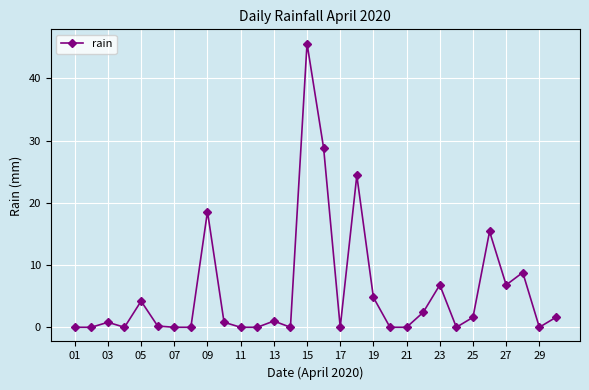

What is the value of the 9th point from the left?

18.6